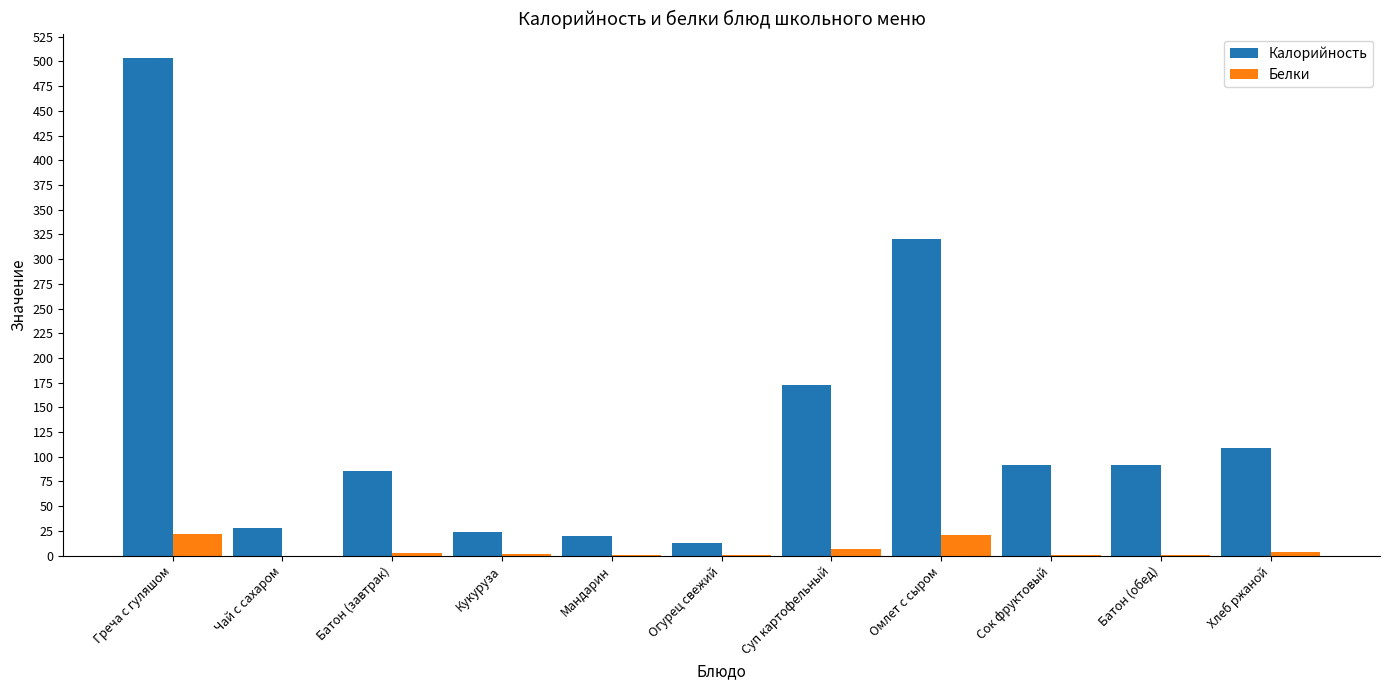

Which series changed the most between Греча с гуляшом and Сок фруктовый?

Калорийность